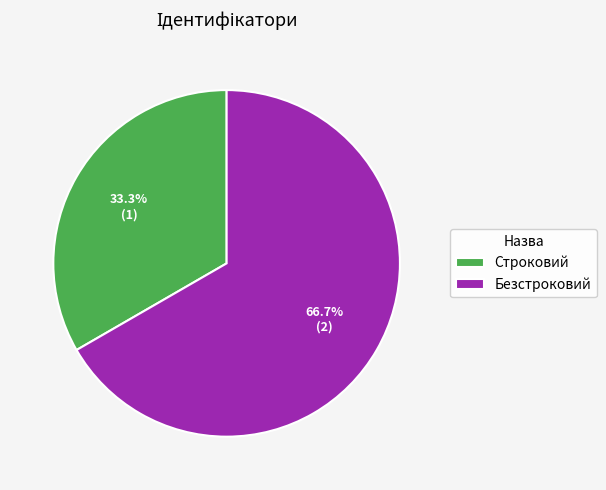

What is the majority slice?

Безстроковий